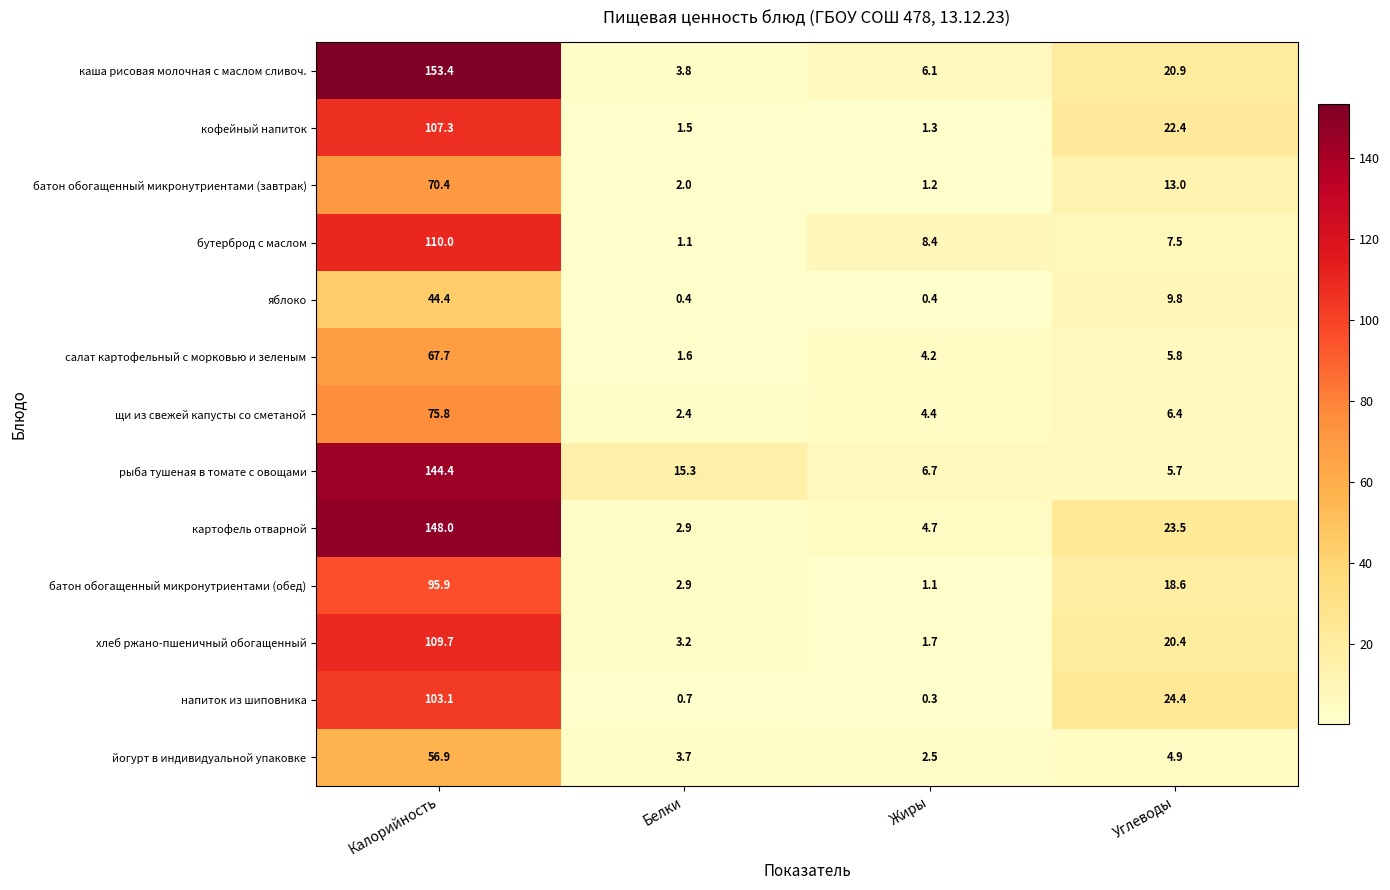

What is the sum of the кофейный напиток values at Жиры and Углеводы?

23.7